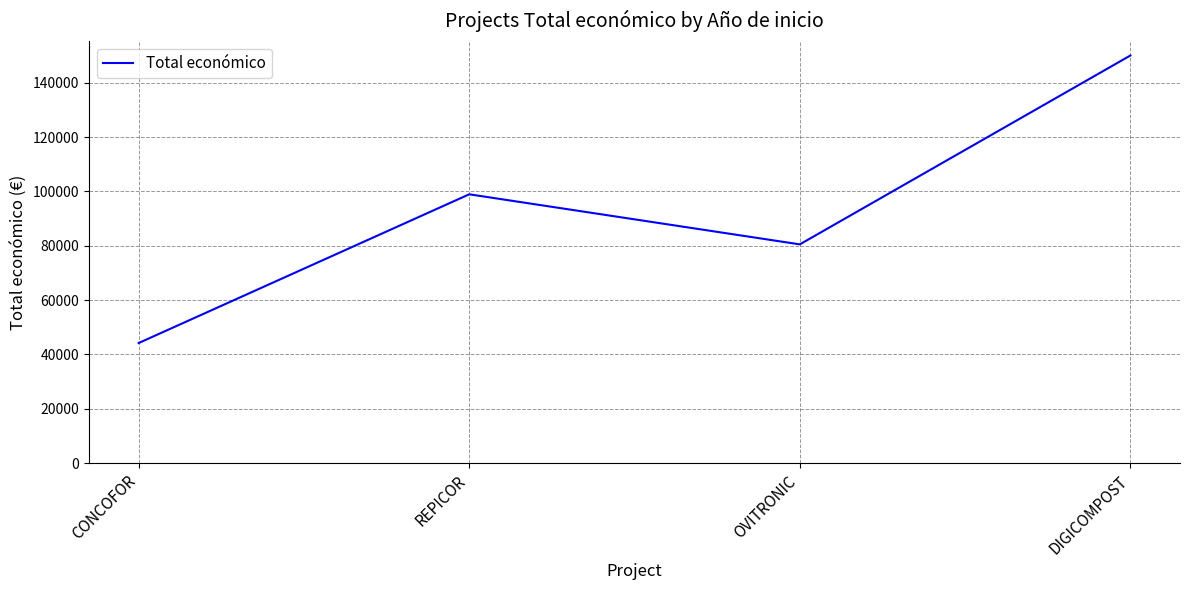

What is the ratio of the value at DIGICOMPOST to the value at REPICOR?

1.5